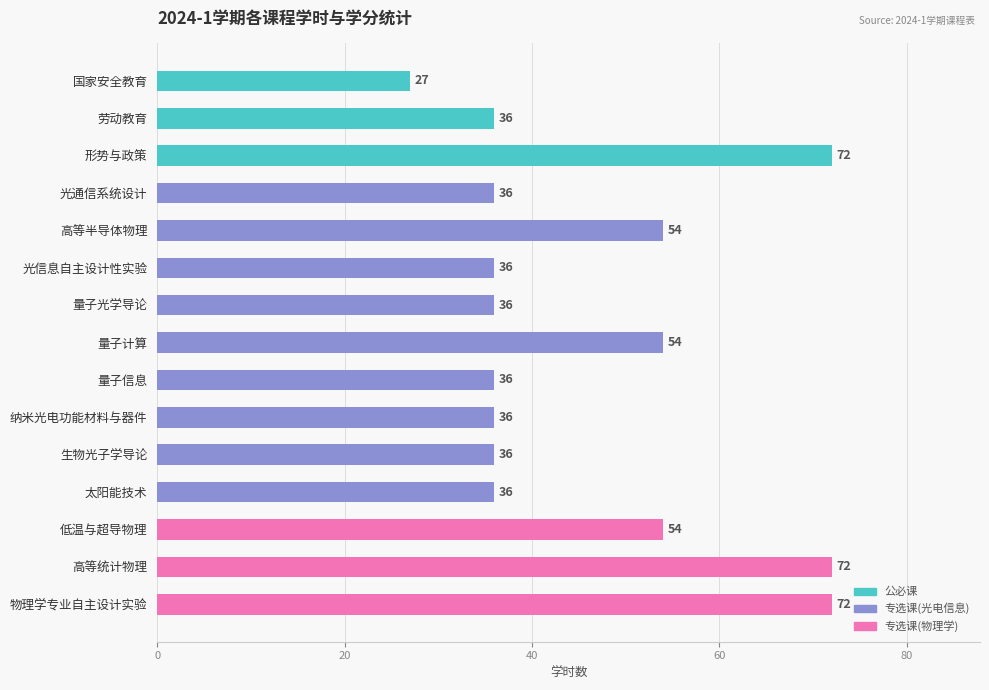

How many data points are less than 36?

1